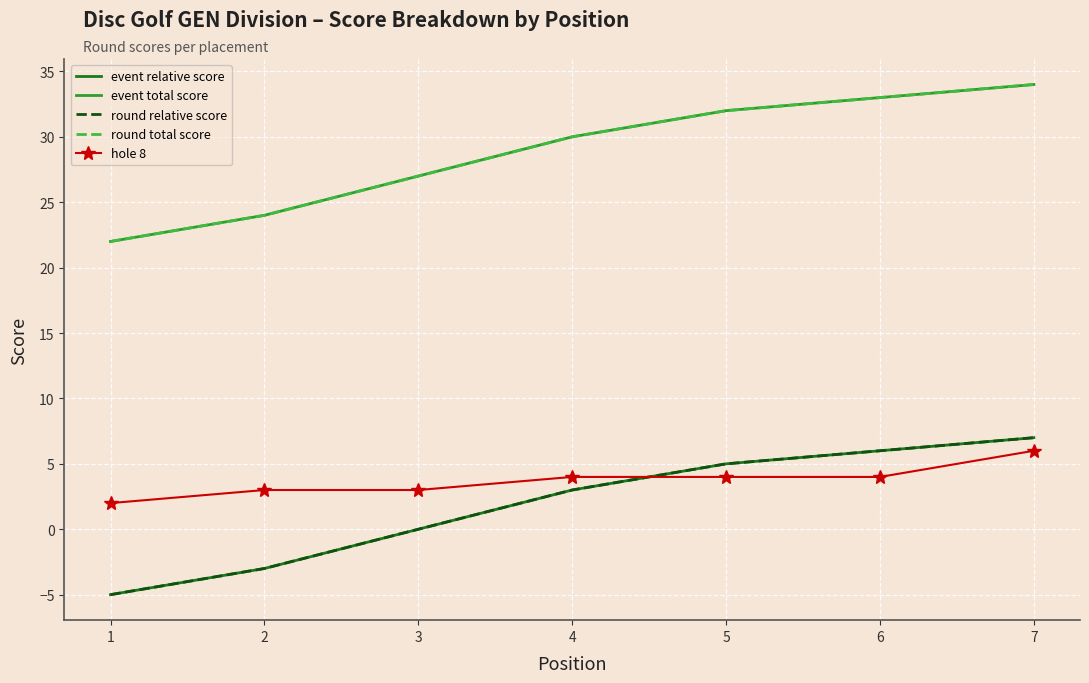

At 1, list the series in order from smallest to largest.

event relative score, round relative score, hole 8, event total score, round total score